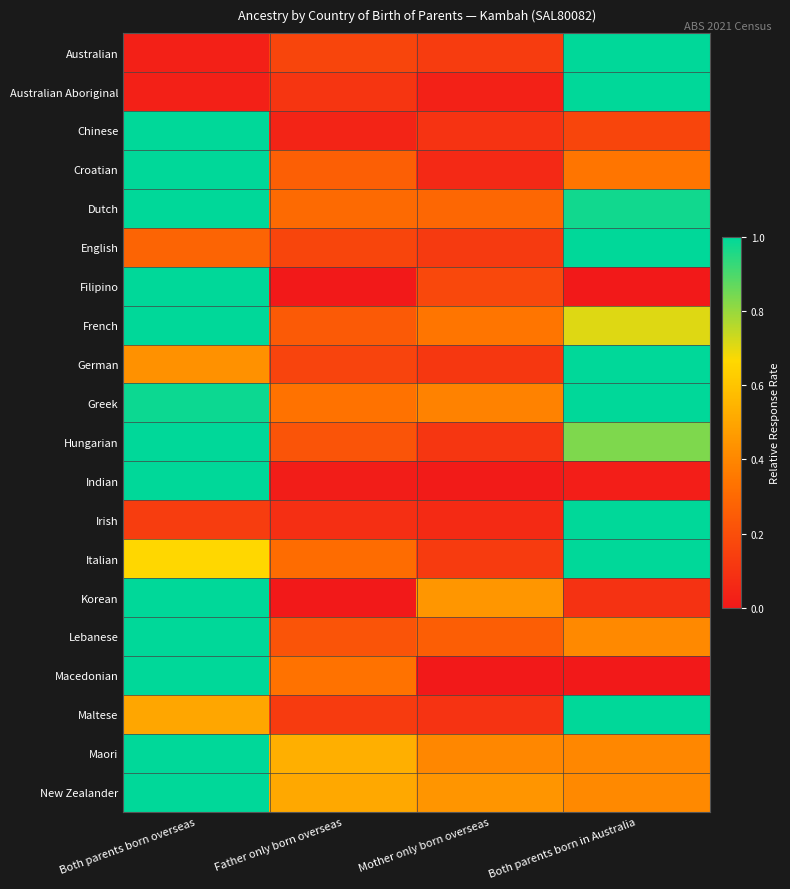

Reading right to left, list all the values displayed in this chart.

Australian: Both parents born in Australia=1.0	Mother only born overseas=0.1	Father only born overseas=0.2	Both parents born overseas=0.0
Australian Aboriginal: Both parents born in Australia=1.0	Mother only born overseas=0.0	Father only born overseas=0.1	Both parents born overseas=0.0
Chinese: Both parents born in Australia=0.2	Mother only born overseas=0.1	Father only born overseas=0.0	Both parents born overseas=1.0
Croatian: Both parents born in Australia=0.3	Mother only born overseas=0.1	Father only born overseas=0.3	Both parents born overseas=1.0
Dutch: Both parents born in Australia=1.0	Mother only born overseas=0.3	Father only born overseas=0.3	Both parents born overseas=1.0
English: Both parents born in Australia=1.0	Mother only born overseas=0.1	Father only born overseas=0.2	Both parents born overseas=0.3
Filipino: Both parents born in Australia=0.0	Mother only born overseas=0.2	Father only born overseas=0.0	Both parents born overseas=1.0
French: Both parents born in Australia=0.7	Mother only born overseas=0.3	Father only born overseas=0.2	Both parents born overseas=1.0
German: Both parents born in Australia=1.0	Mother only born overseas=0.1	Father only born overseas=0.2	Both parents born overseas=0.4
Greek: Both parents born in Australia=1.0	Mother only born overseas=0.4	Father only born overseas=0.3	Both parents born overseas=1.0
Hungarian: Both parents born in Australia=0.8	Mother only born overseas=0.1	Father only born overseas=0.2	Both parents born overseas=1.0
Indian: Both parents born in Australia=0.0	Mother only born overseas=0.0	Father only born overseas=0.0	Both parents born overseas=1.0
Irish: Both parents born in Australia=1.0	Mother only born overseas=0.1	Father only born overseas=0.1	Both parents born overseas=0.1
Italian: Both parents born in Australia=1.0	Mother only born overseas=0.1	Father only born overseas=0.3	Both parents born overseas=0.7
Korean: Both parents born in Australia=0.1	Mother only born overseas=0.5	Father only born overseas=0.0	Both parents born overseas=1.0
Lebanese: Both parents born in Australia=0.4	Mother only born overseas=0.3	Father only born overseas=0.2	Both parents born overseas=1.0
Macedonian: Both parents born in Australia=0.0	Mother only born overseas=0.0	Father only born overseas=0.3	Both parents born overseas=1.0
Maltese: Both parents born in Australia=1.0	Mother only born overseas=0.1	Father only born overseas=0.1	Both parents born overseas=0.5
Maori: Both parents born in Australia=0.4	Mother only born overseas=0.4	Father only born overseas=0.5	Both parents born overseas=1.0
New Zealander: Both parents born in Australia=0.4	Mother only born overseas=0.4	Father only born overseas=0.5	Both parents born overseas=1.0